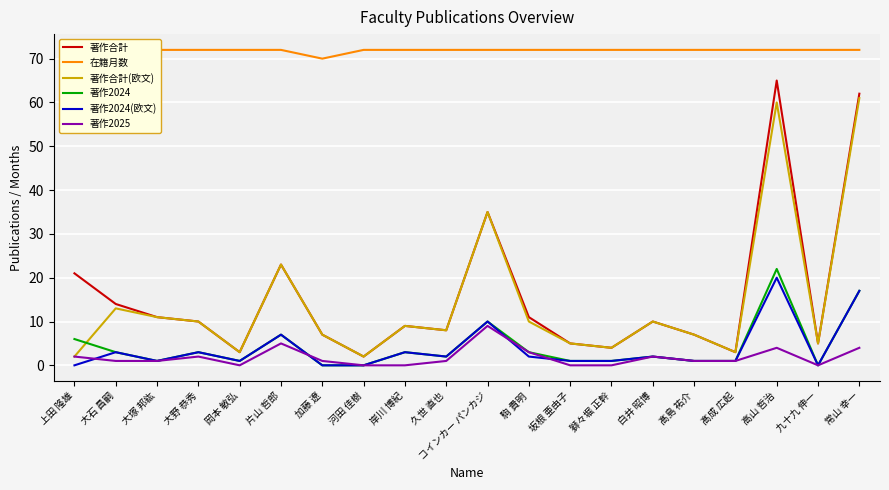

How many data points in 著作2024(欧文) are less than 2?

10